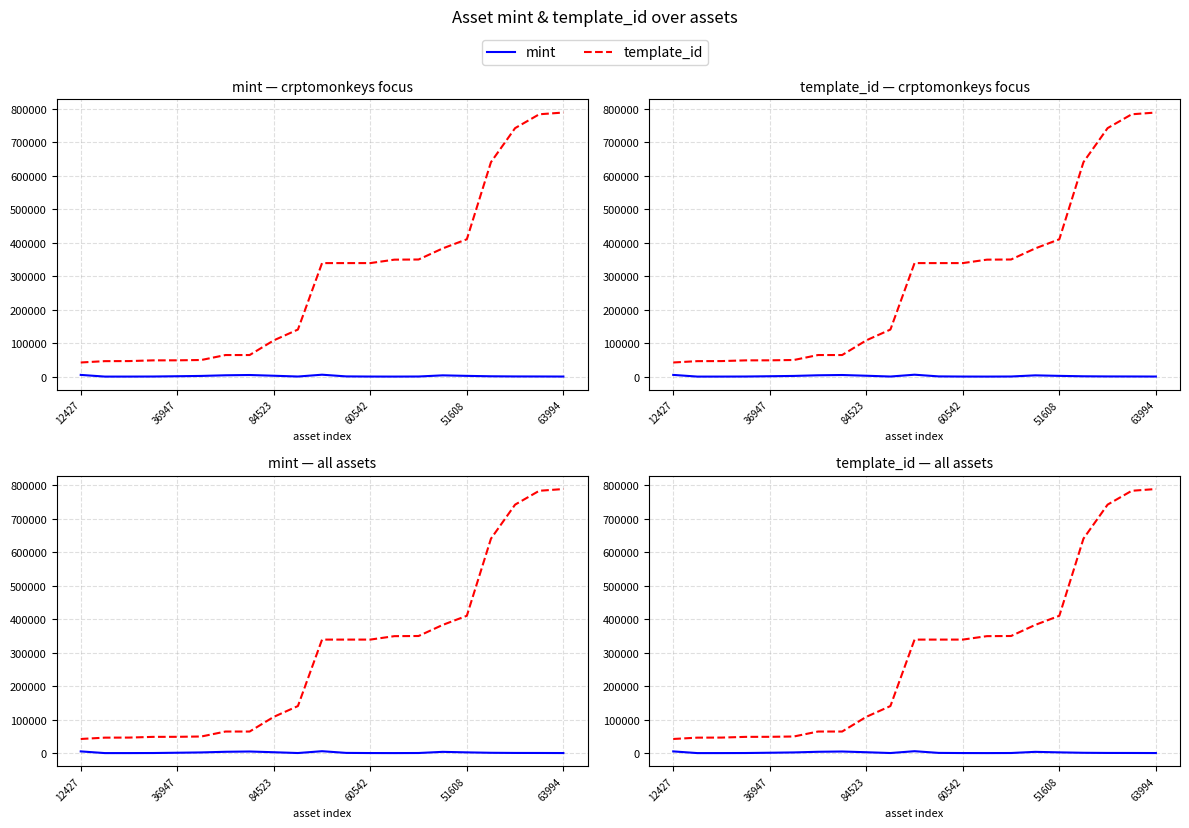

Where is template_id nearest to the value 415643?

51608